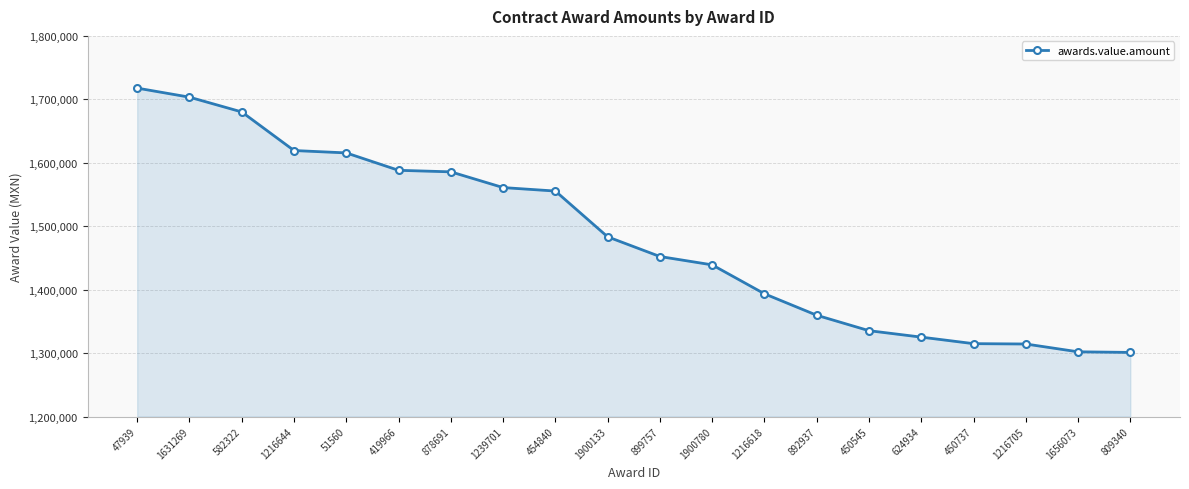

How many data points are less than 1483263?

10